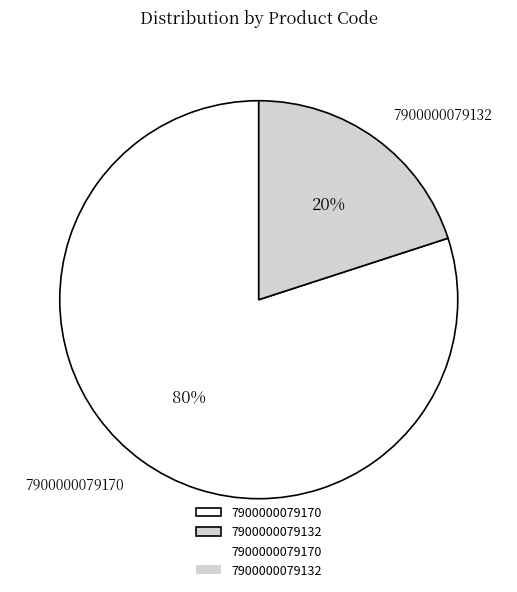

Which has a higher value, 7900000079132 or 7900000079170?

7900000079170